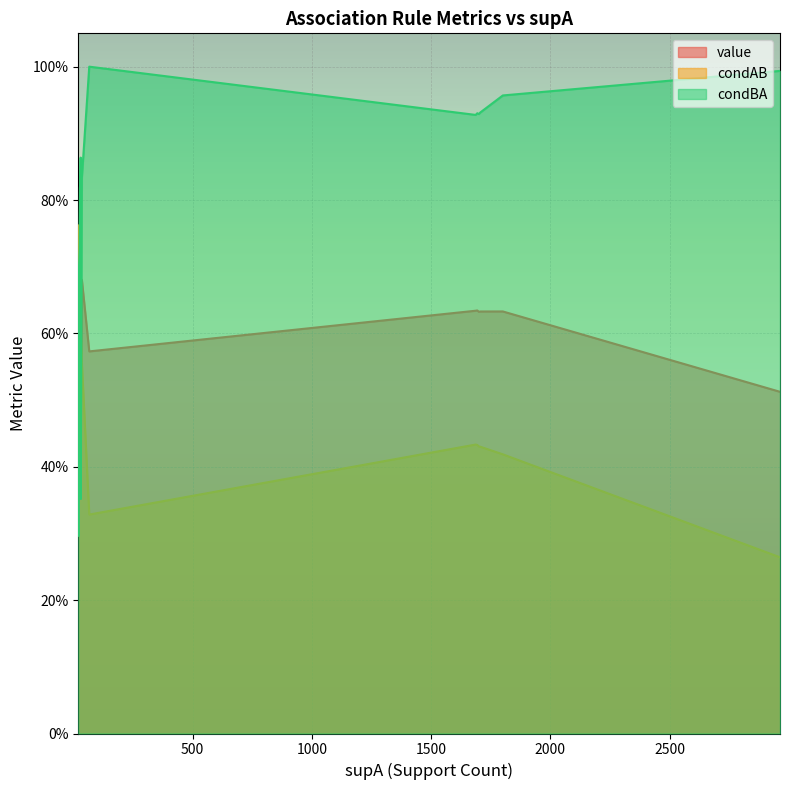

Where is condBA nearest to the value 0?

18